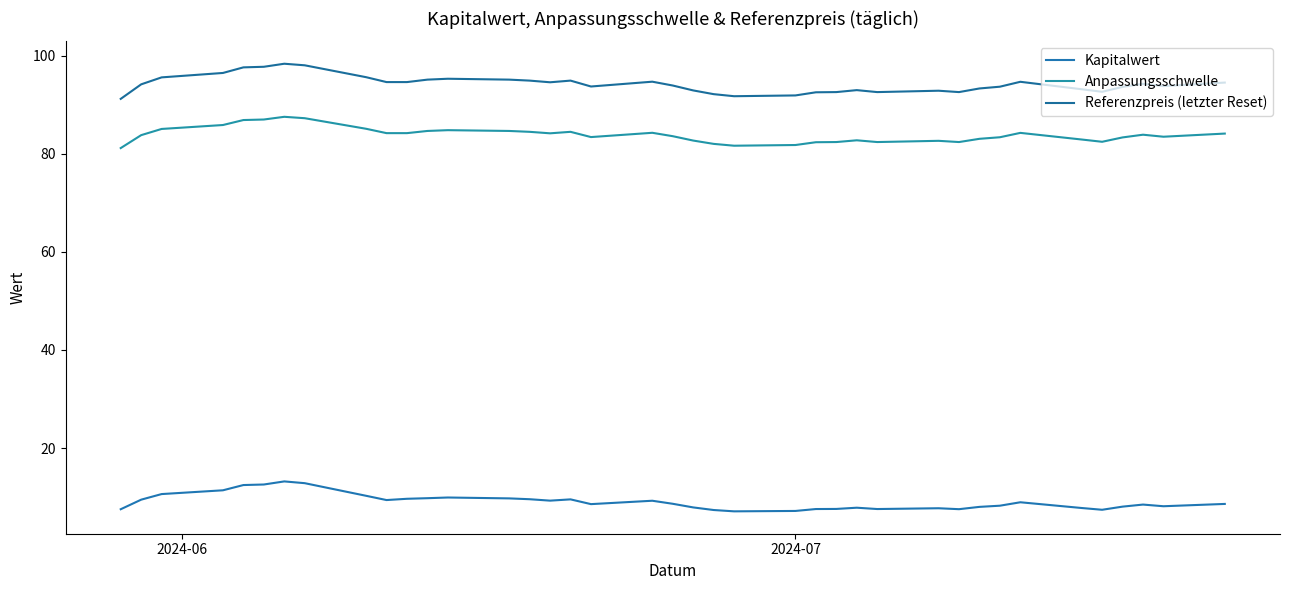

What is the maximum value shown in the chart?

98.3